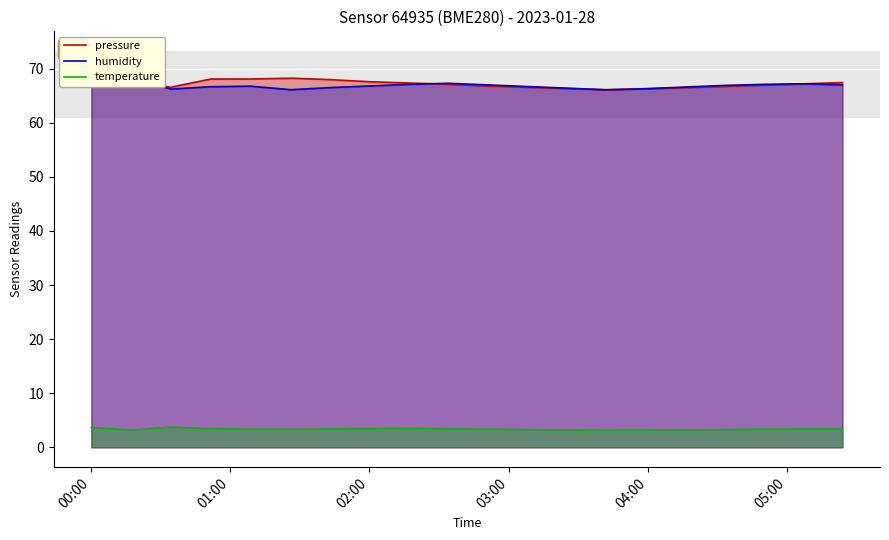

At how many categories does at least one series exceed 60?

20